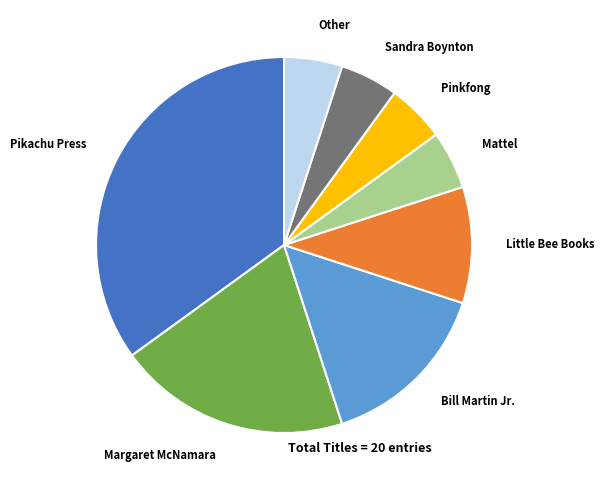

Count the number of slices in the pie.

8